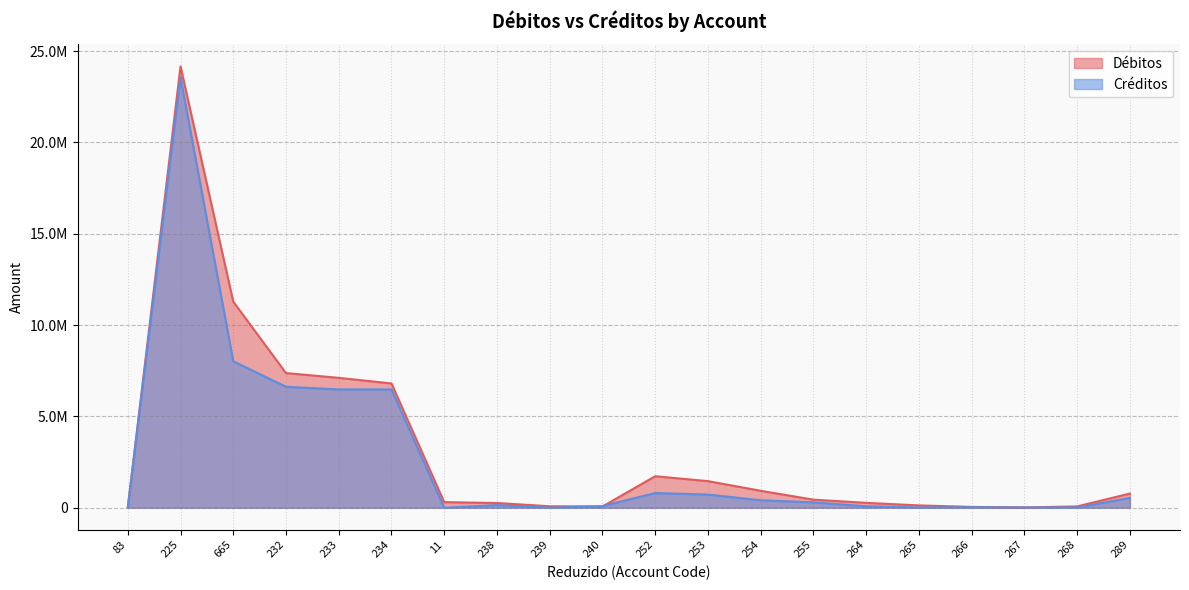

How many intersections are there between Créditos and Débitos?

4